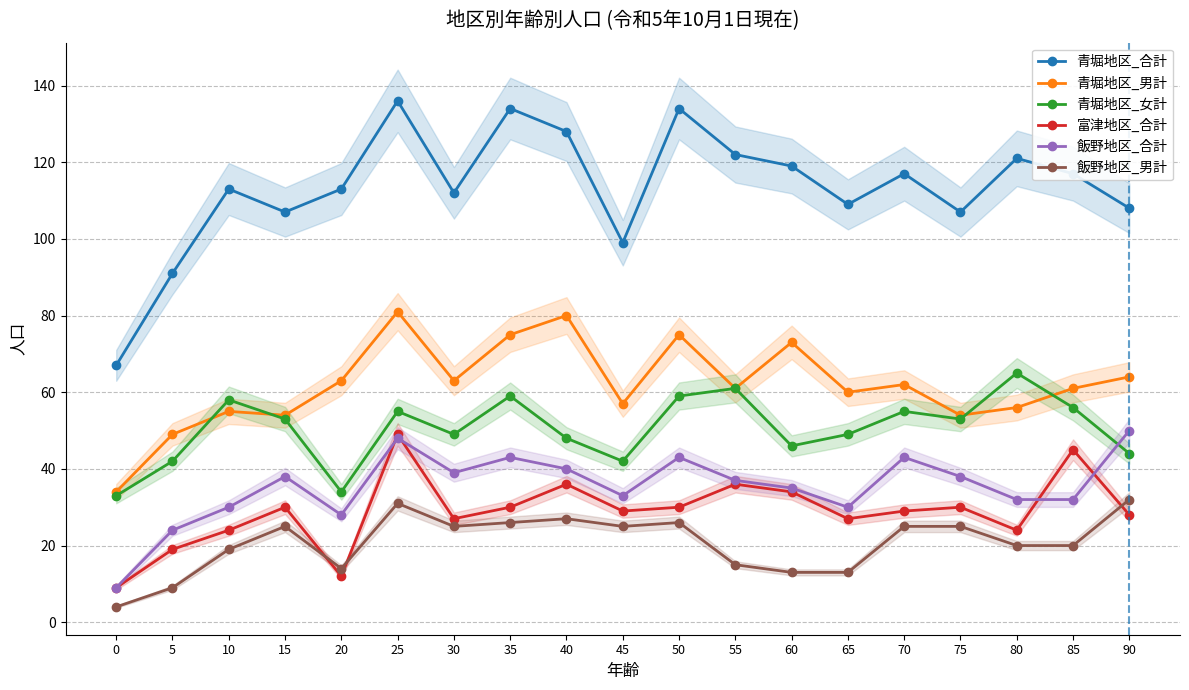

What is the value of the 飯野地区_合計 point at the 17th from the left?

32